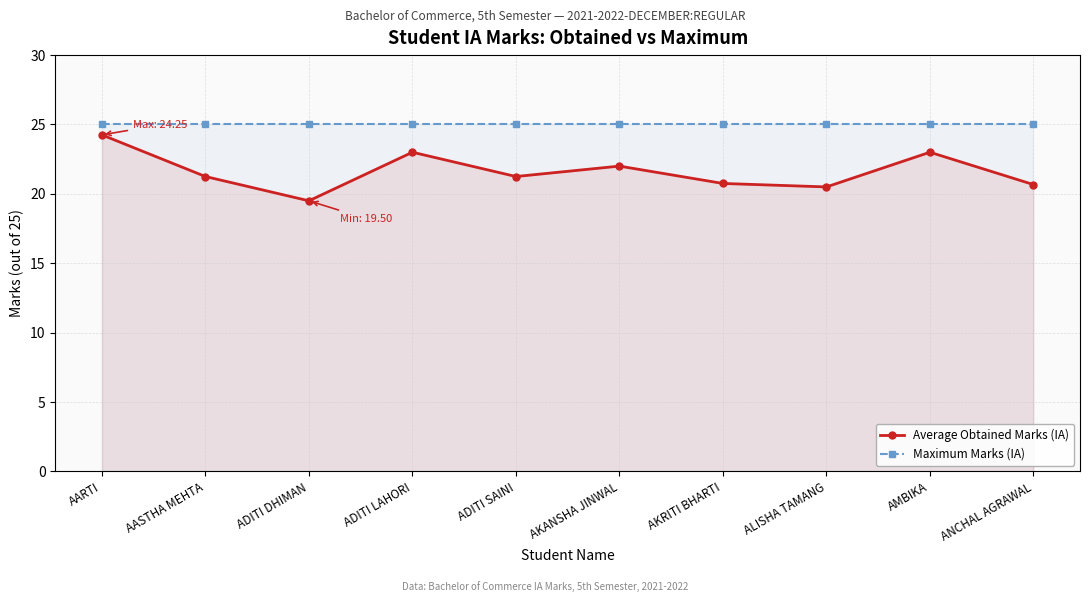

True or false: Maximum Marks (IA) and Average Obtained Marks (IA) intersect in this chart.

False